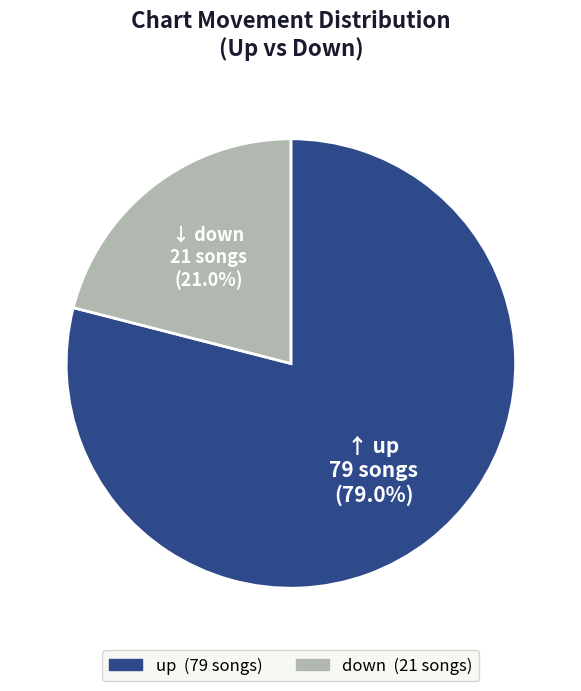

How many slices are in this pie chart?

2